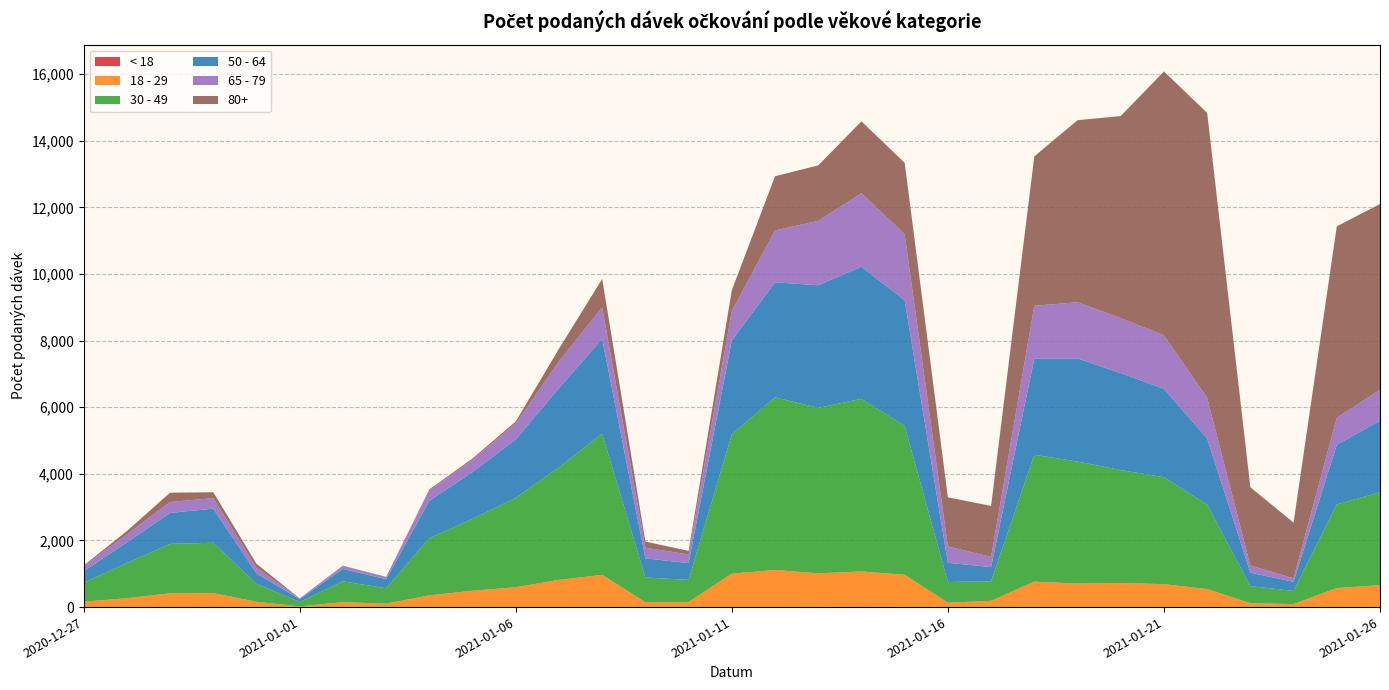

Reading left to right, transcribe all the data shown in this chart.

< 18: 0	0	1	0	0	0	0	1	0	0	3	3	4	1	0	2	1	7	21	9	0	0	5	1	0	4	4	0	1	4	4
18 - 29: 161	267	413	421	160	21	149	102	353	492	593	815	963	146	149	1003	1113	1006	1048	962	133	188	759	705	726	684	538	116	90	568	654
30 - 49: 573	1057	1484	1511	539	132	624	462	1716	2158	2682	3380	4238	740	669	4185	5182	4969	5183	4469	620	588	3809	3664	3388	3211	2534	514	395	2511	2788
50 - 64: 341	617	928	1024	312	87	372	272	1120	1405	1757	2376	2849	574	503	2816	3454	3680	3968	3771	576	425	2891	3095	2912	2655	1988	404	273	1793	2149
65 - 79: 147	242	330	315	170	19	88	71	316	367	475	806	942	320	261	882	1557	1934	2204	1985	491	306	1583	1686	1651	1606	1221	212	106	808	930
80+: 26	98	278	177	118	3	11	0	29	41	63	376	856	185	107	625	1628	1665	2160	2142	1475	1530	4484	5466	6065	7922	8552	2352	1671	5746	5577